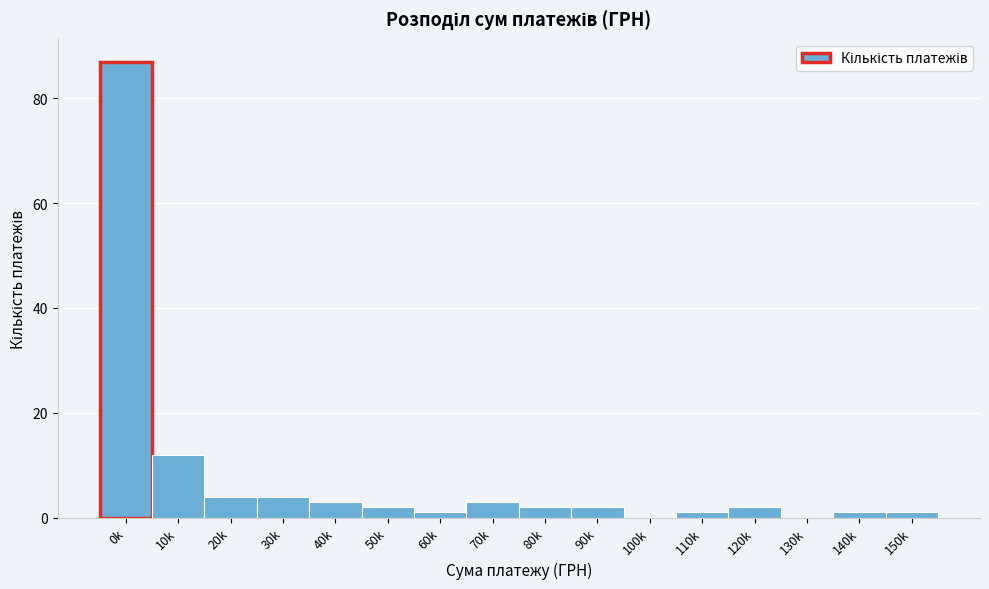

Reading left to right, extract all data points from this chart.

0k=87	10k=12	20k=4	30k=4	40k=3	50k=2	60k=1	70k=3	80k=2	90k=2	100k=0	110k=1	120k=2	130k=0	140k=1	150k=1